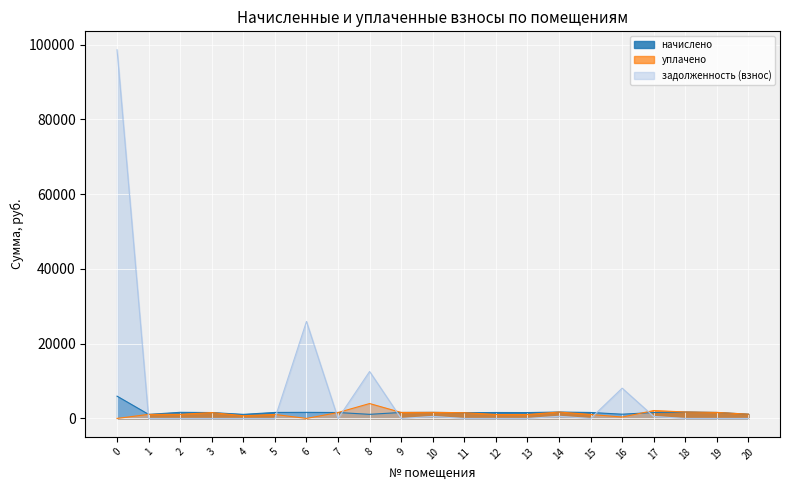

Where do задолженность (взнос) and начислено first cross each other?

0 and 1